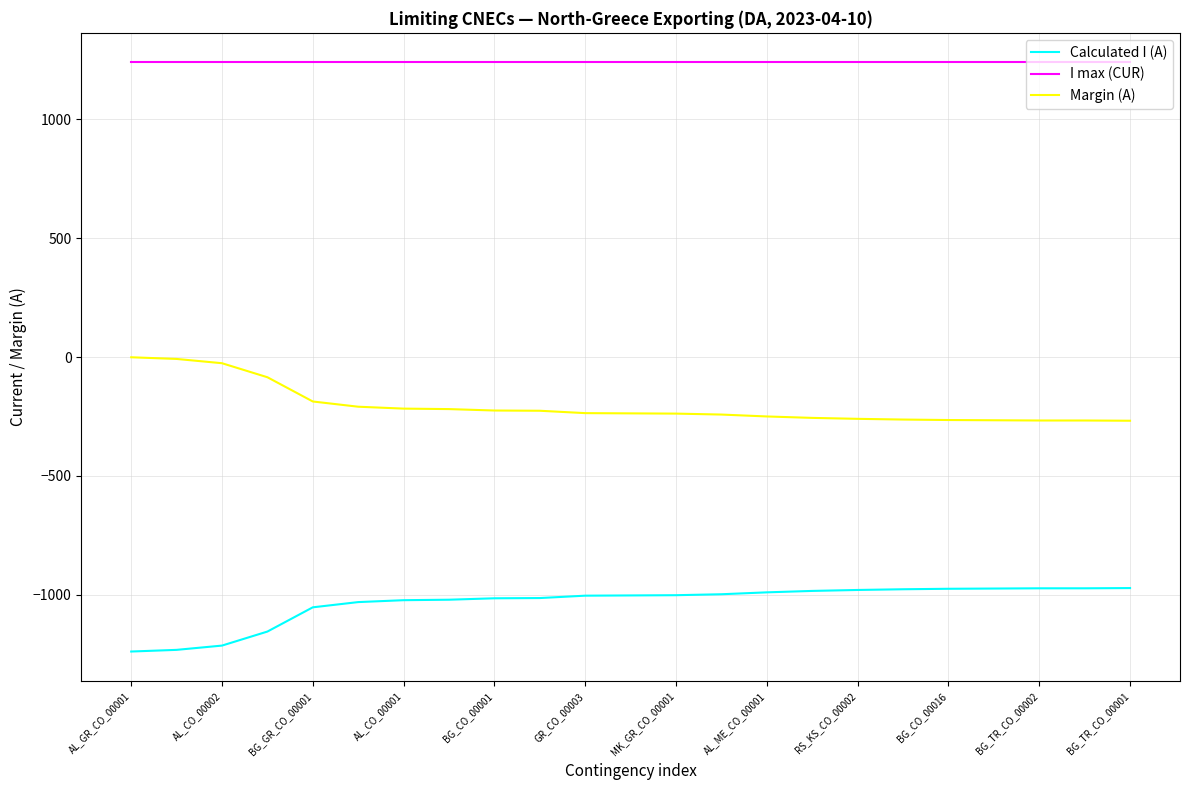

What is the minimum value shown in the chart?

-1239